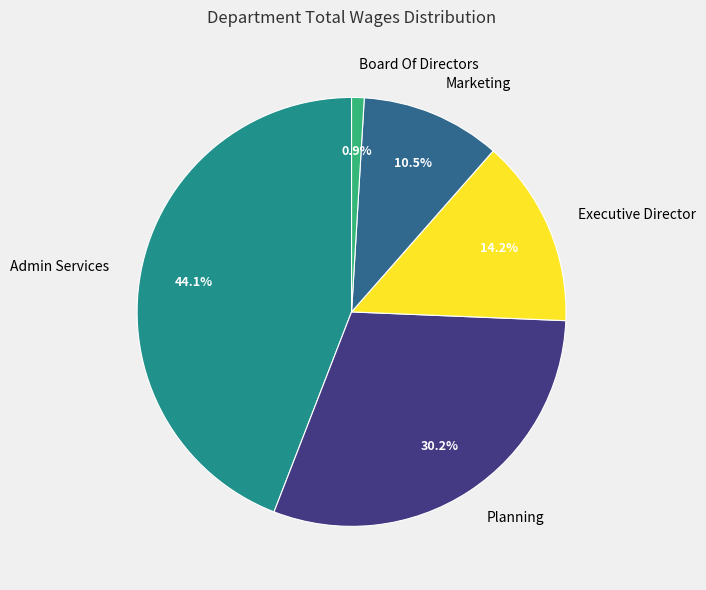

Rank the categories by value from highest to lowest.

Admin Services, Planning, Executive Director, Marketing, Board Of Directors